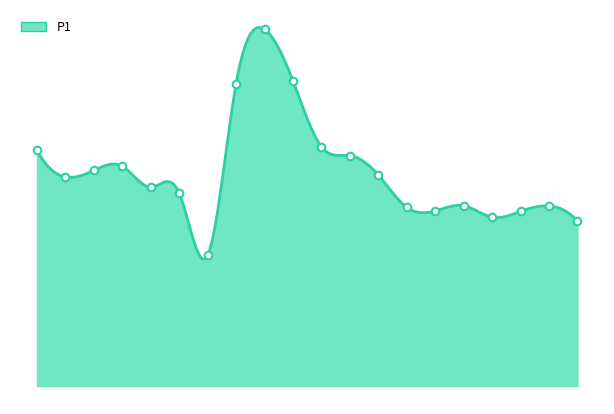

What is the ratio of the value at 00:31 to the value at 00:38?

1.2